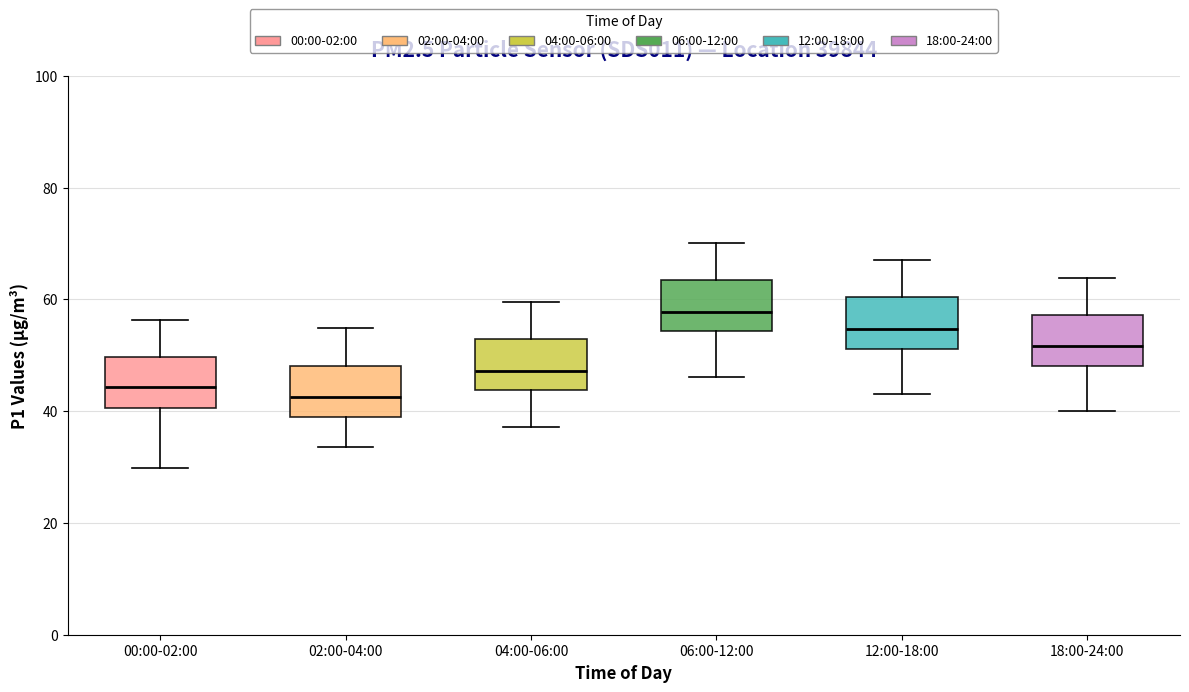

Reading left to right, read every box against the y-axis: the position of its median line, the range the box covers, and the ends of its whiskers. The values are not printed on the chart, so give them approximately, as read against the axis.

00:00-02:00: median 44, box 40 to 50, whiskers 30 to 56
02:00-04:00: median 42, box 38 to 48, whiskers 34 to 54
04:00-06:00: median 48, box 44 to 52, whiskers 38 to 60
06:00-12:00: median 58, box 54 to 64, whiskers 46 to 70
12:00-18:00: median 54, box 52 to 60, whiskers 44 to 68
18:00-24:00: median 52, box 48 to 58, whiskers 40 to 64